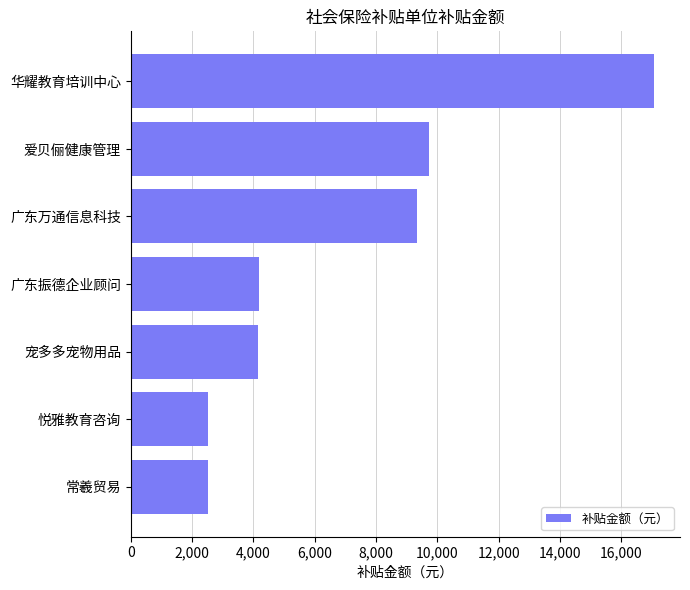

What is the sum of all values?

49528.8